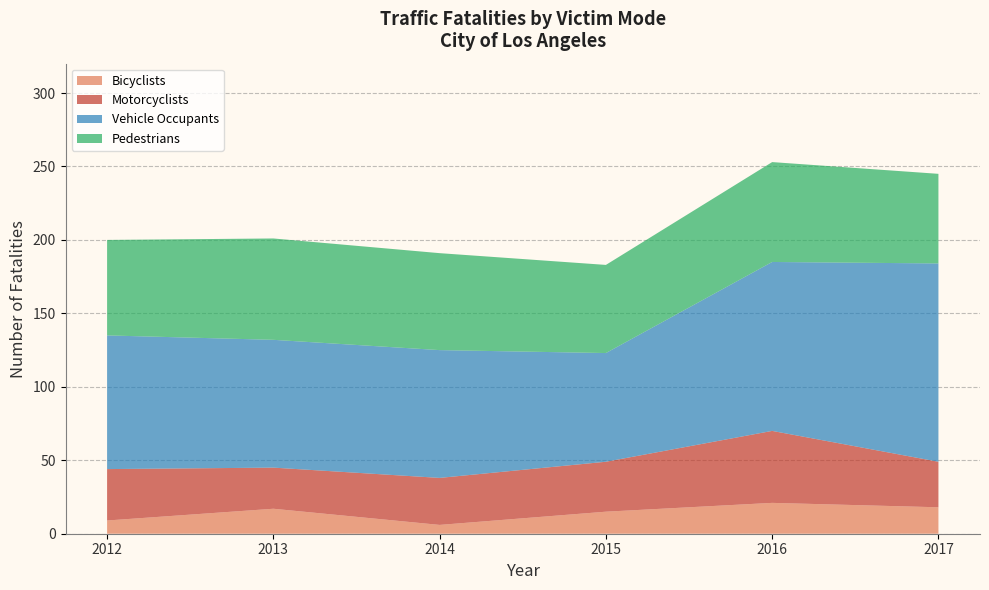

Reading right to left, list all the values displayed in this chart.

Bicyclists: 2017=18	2016=21	2015=15	2014=6	2013=17	2012=9
Motorcyclists: 2017=31	2016=49	2015=34	2014=32	2013=28	2012=35
Vehicle Occupants: 2017=135	2016=115	2015=74	2014=87	2013=87	2012=91
Pedestrians: 2017=61	2016=68	2015=60	2014=66	2013=69	2012=65